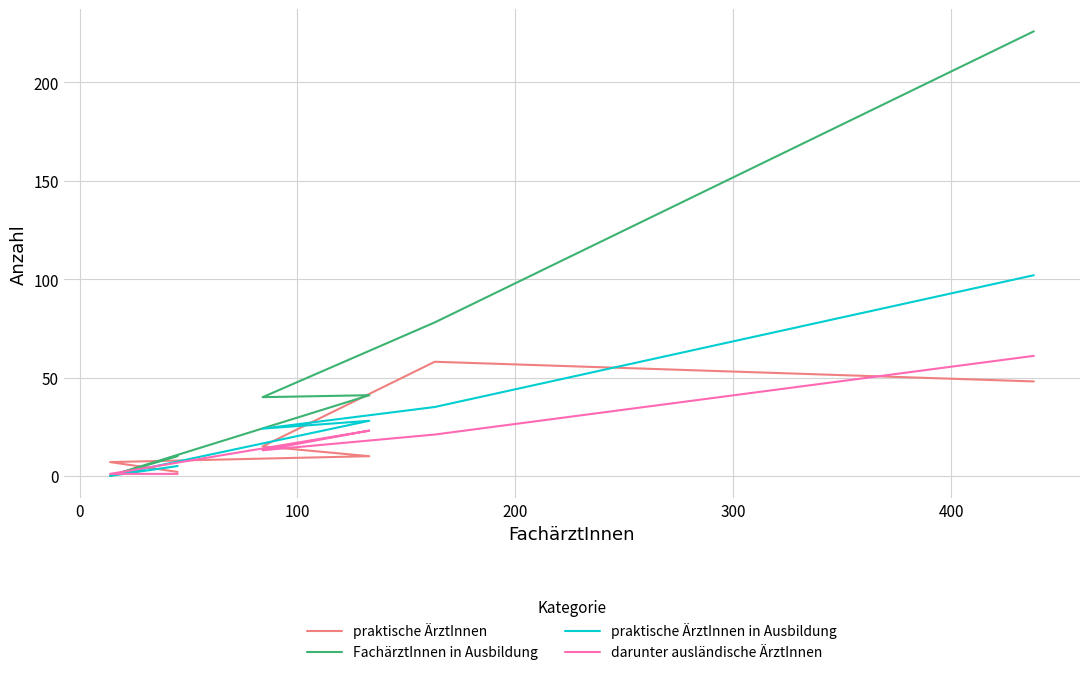

Is it true that FachärztInnen in Ausbildung equals 2 at 400?

False